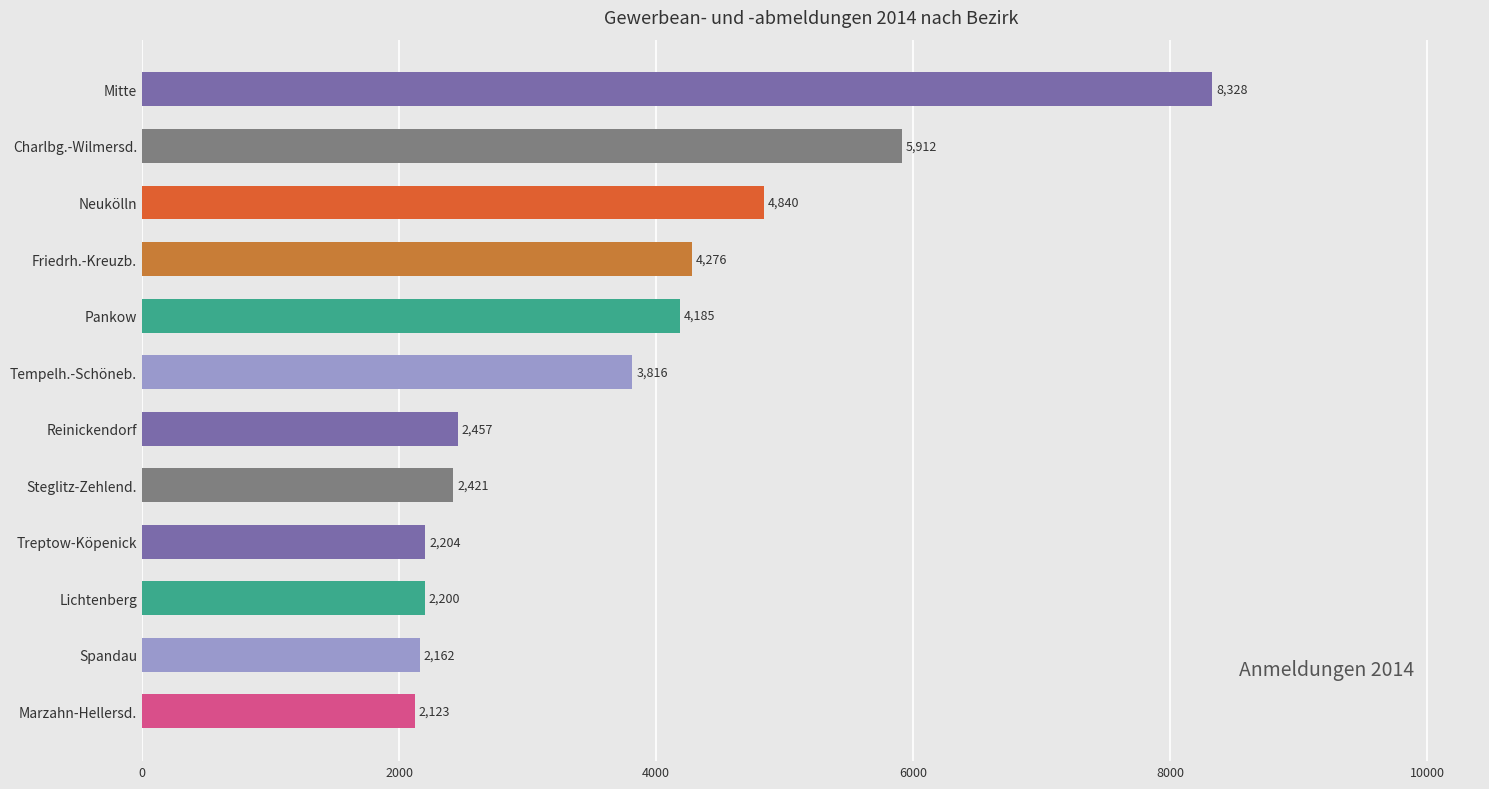

Between Pankow and Steglitz-Zehlend., which is larger?

Pankow